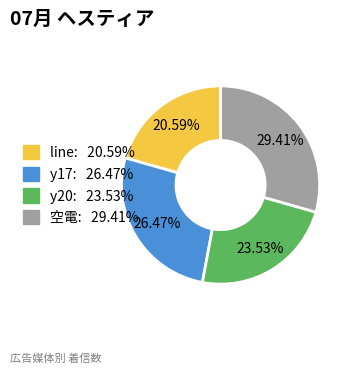

Between 空電 and y20, which is larger?

空電